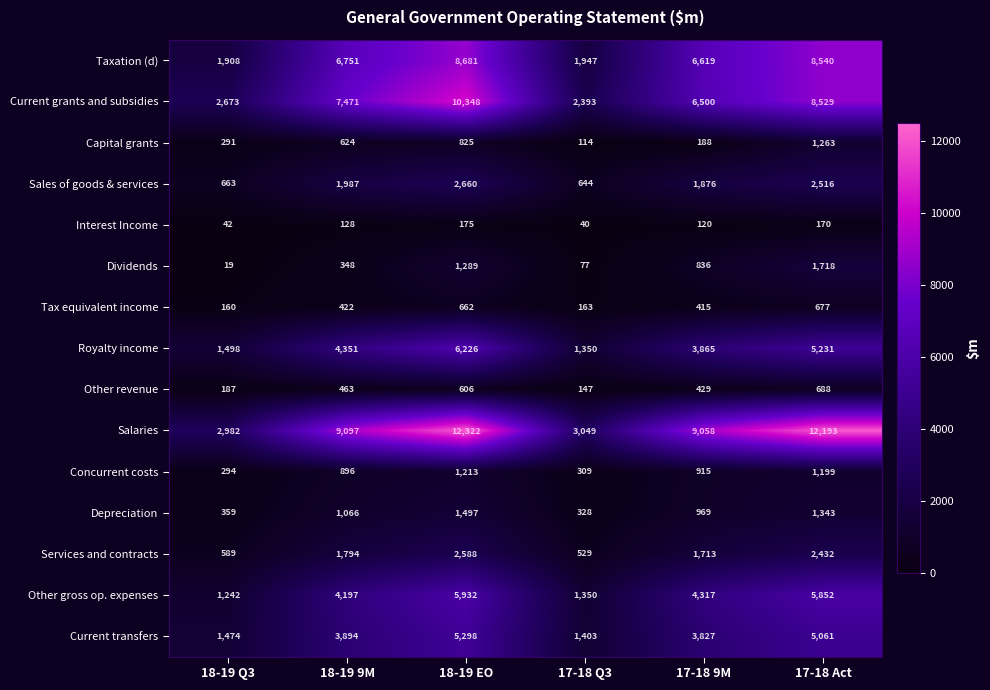

What is the total value across all series at 18-19 Q3?

14381